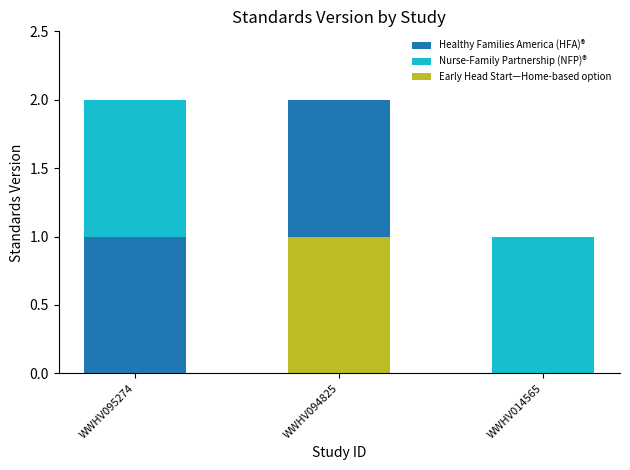

Reading left to right, what are all the values shown in this chart?

WWHV095274=2	WWHV094825=2	WWHV014565=1